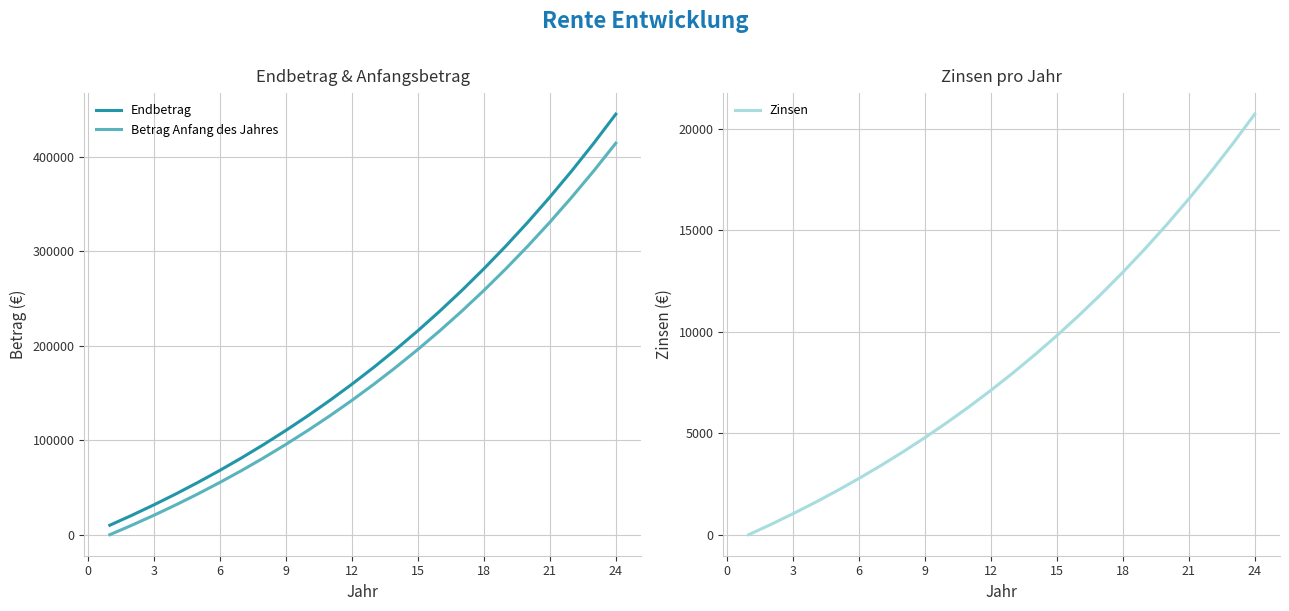

Which series has the largest total across all categories?

Endbetrag